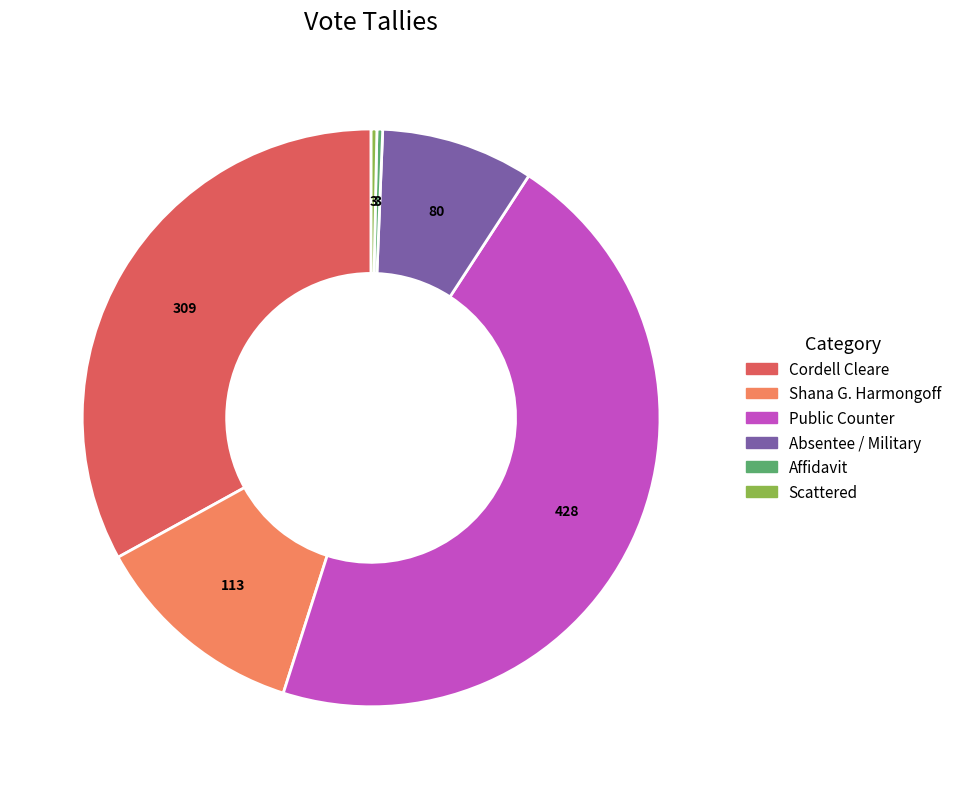

Is there a majority slice in this chart?

No